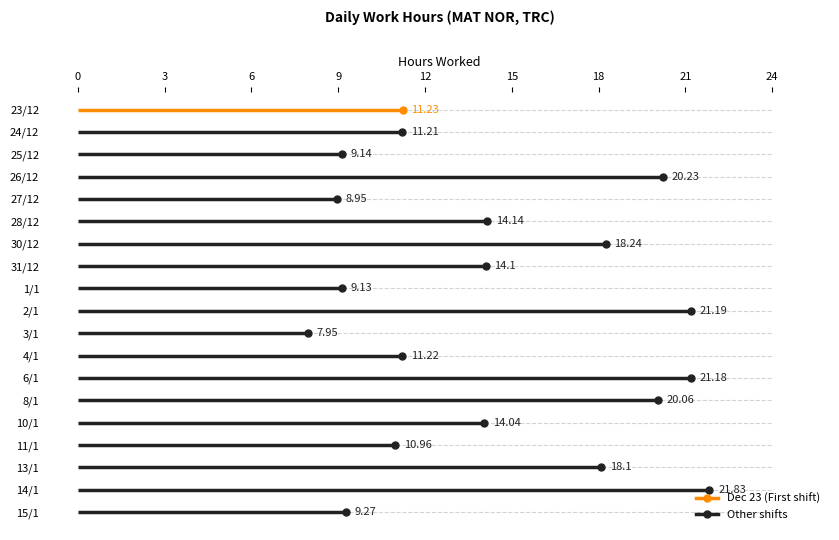

Rank the categories by value from lowest to highest.

3/1, 27/12, 1/1, 25/12, 15/1, 11/1, 24/12, 4/1, 23/12, 10/1, 31/12, 28/12, 13/1, 30/12, 8/1, 26/12, 6/1, 2/1, 14/1